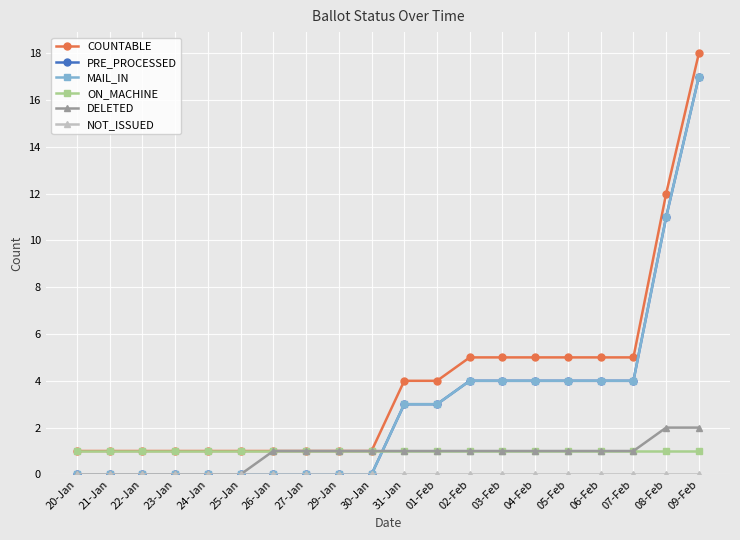

Which series changed the most between 30-Jan and 03-Feb?

COUNTABLE